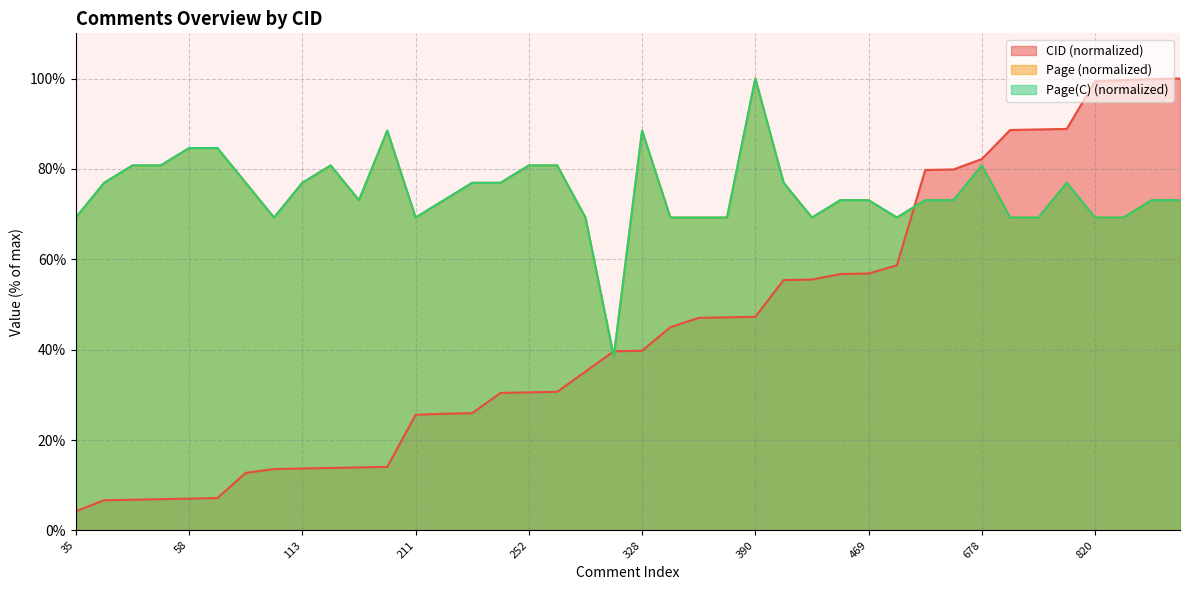

How many distinct data groups are displayed?

3